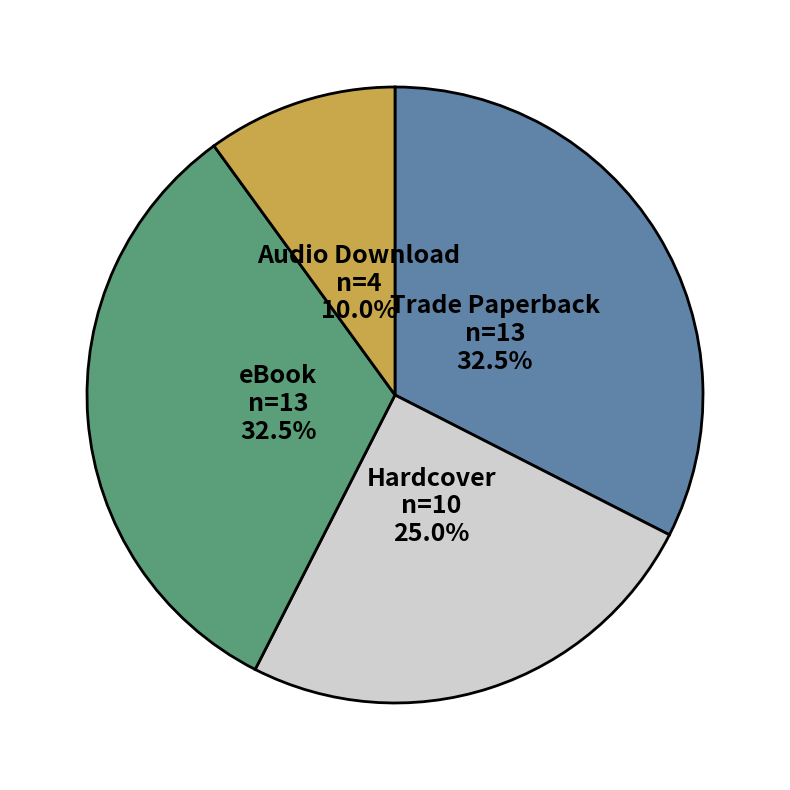

Does eBook represent more than half of the total?

No